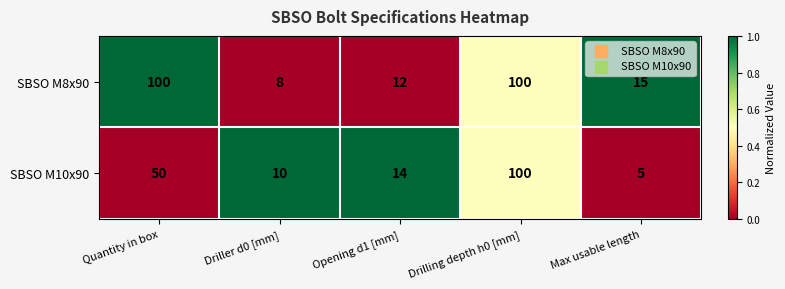

Rank the series by their average value, from highest to lowest.

SBSO M8x90, SBSO M10x90